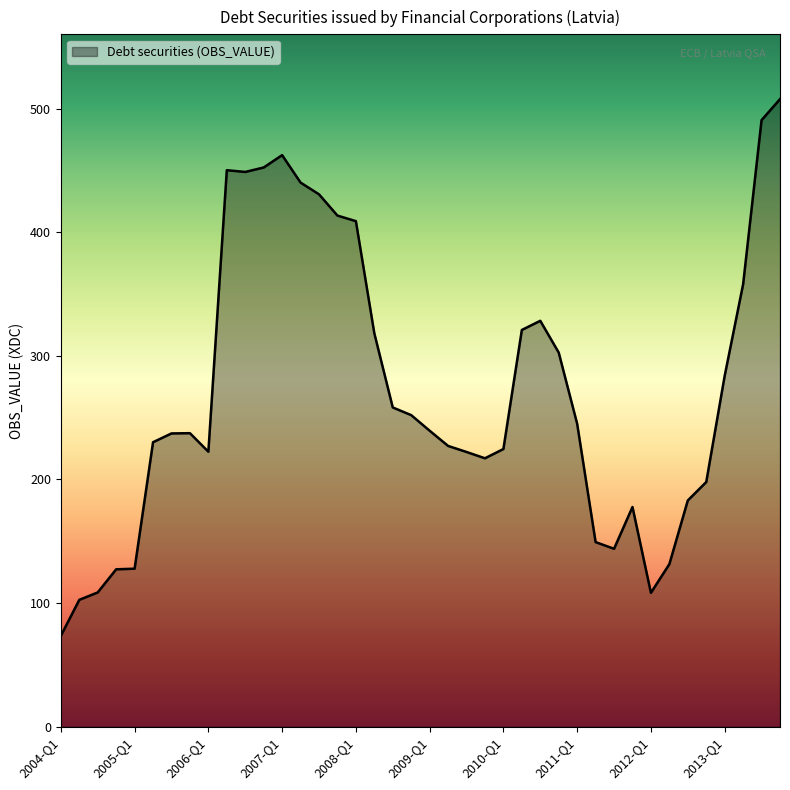

What is the maximum value shown in the chart?

507.6